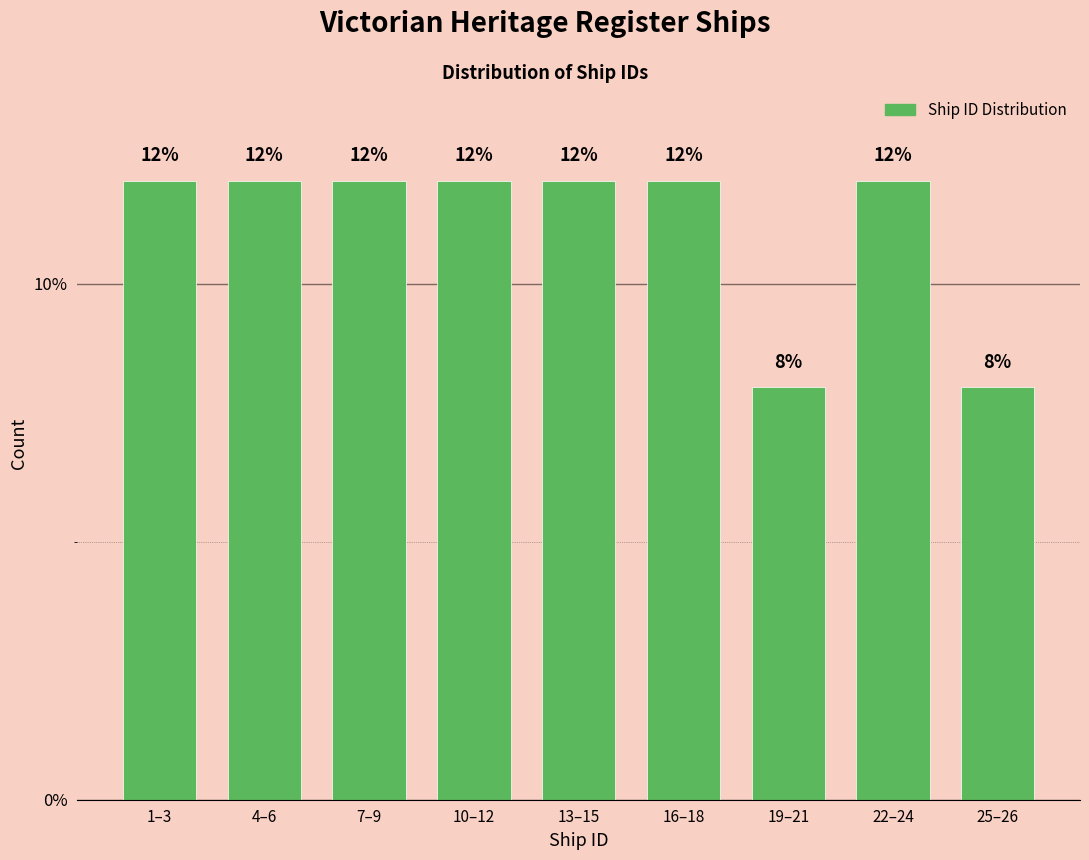

Reading left to right, what are all the values shown in this chart?

12	12	12	12	12	12	8	12	8